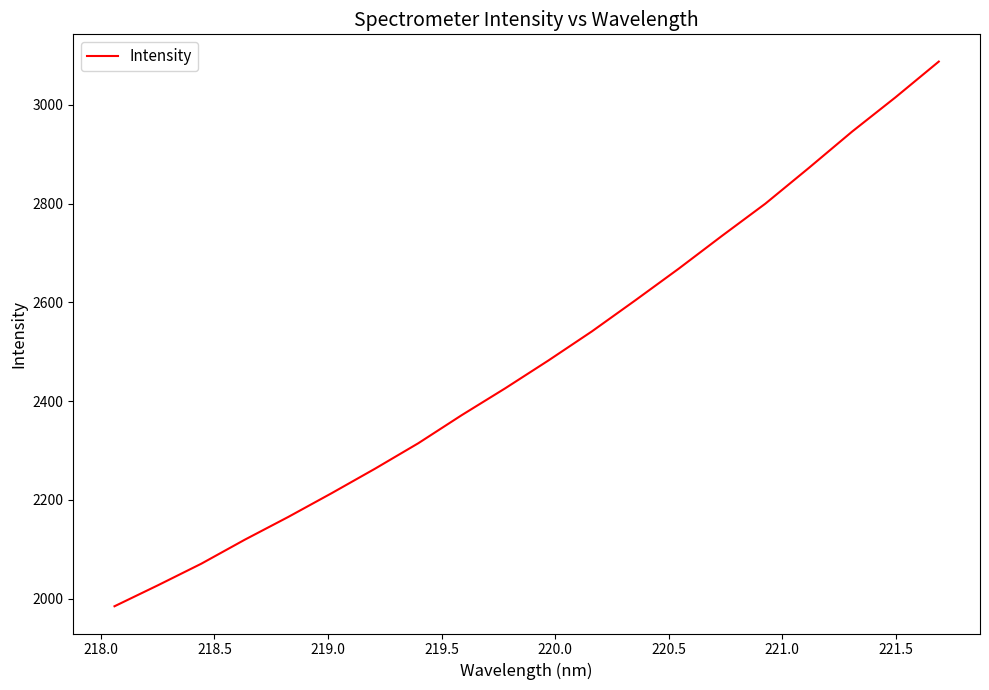

Is this an area chart (filled region under the line)?

No